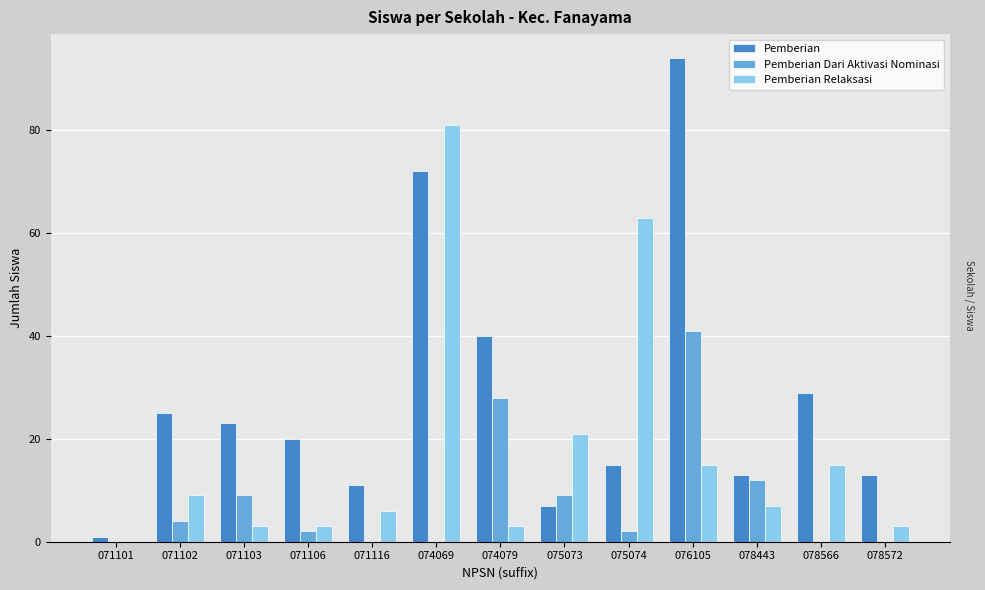

What are all the series names shown in the legend?

Pemberian, Pemberian Dari Aktivasi Nominasi, Pemberian Relaksasi